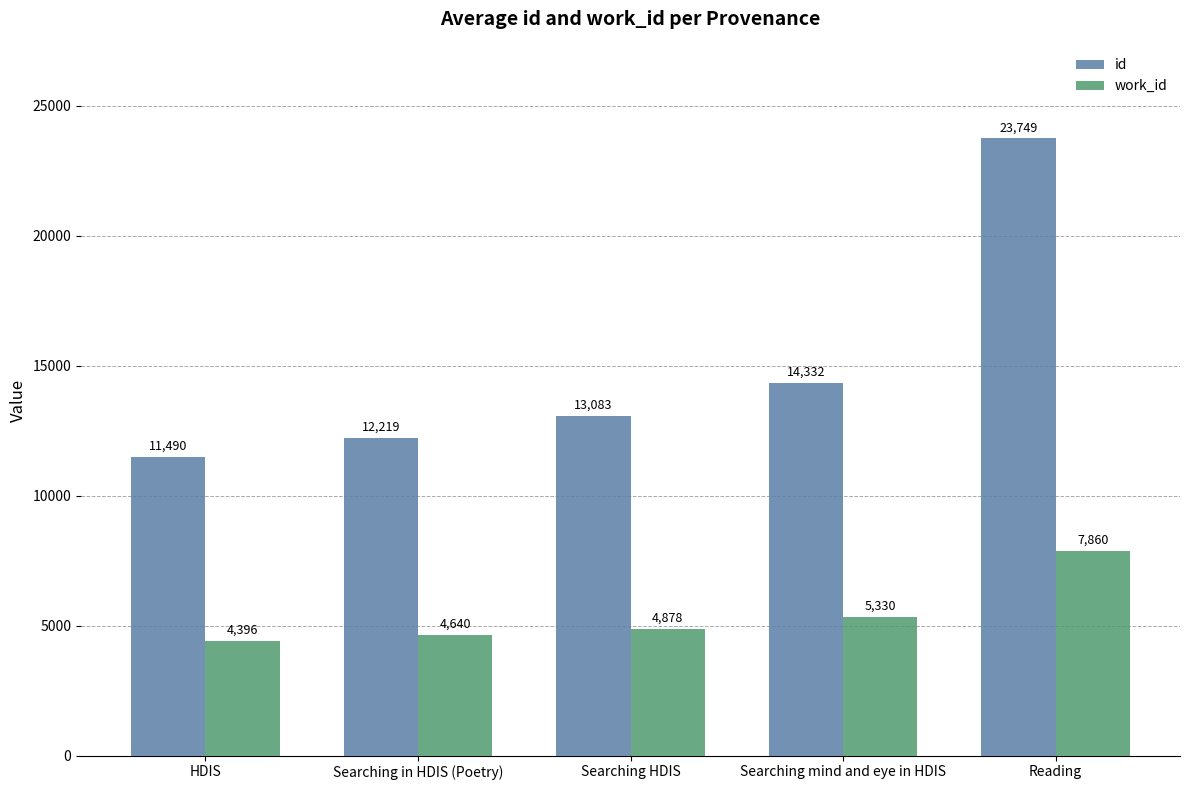

Where is work_id nearest to the value 6128?

Searching mind and eye in HDIS